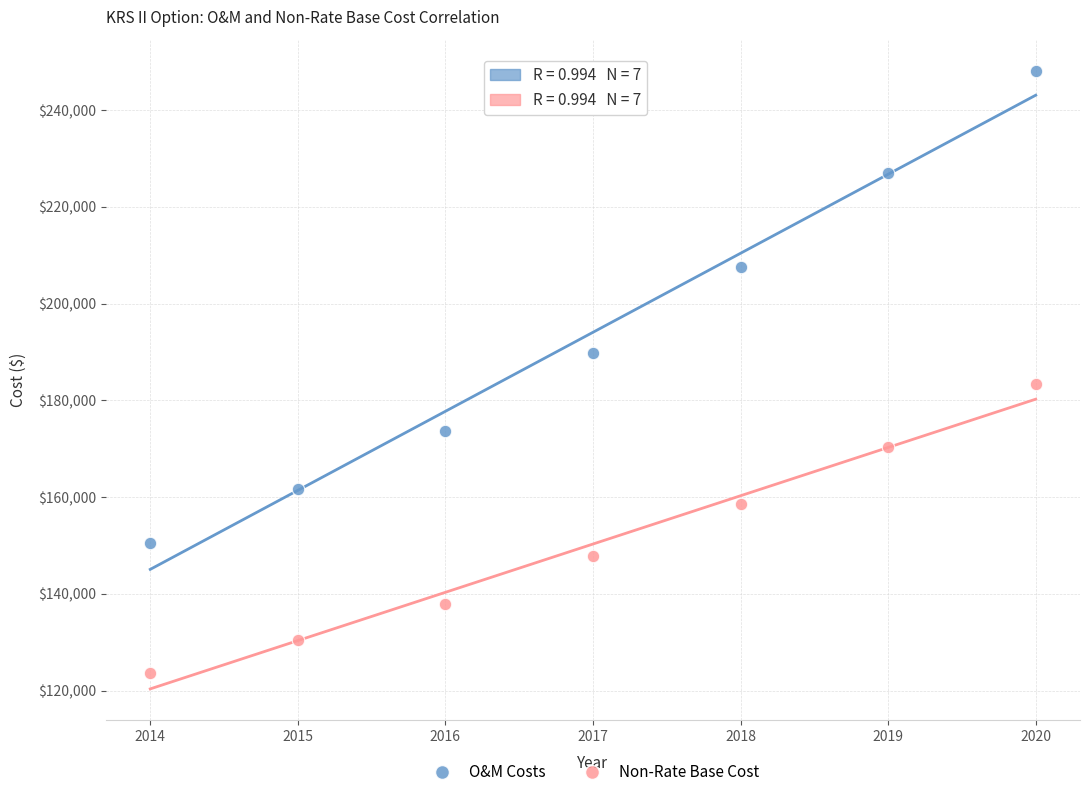

Which series has the largest Y range (max minus min)?

O&M Costs